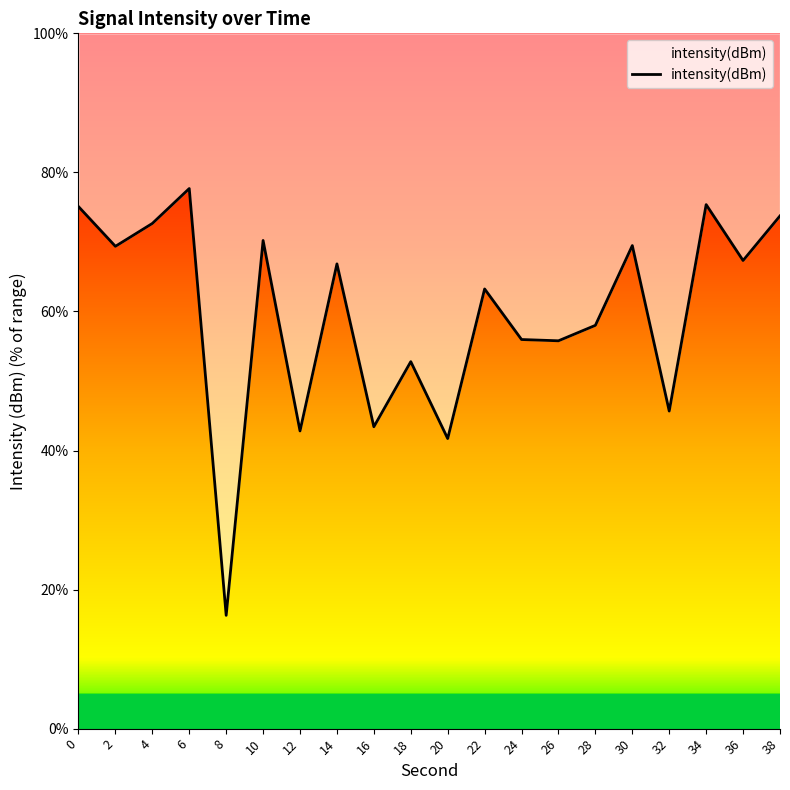

Reading left to right, what are all the values shown in this chart?

0=75.1	2=69.4	4=72.7	6=77.7	8=16.3	10=70.2	12=42.8	14=66.8	16=43.4	18=52.8	20=41.7	22=63.2	24=56.0	26=55.8	28=58.0	30=69.5	32=45.7	34=75.4	36=67.3	38=73.7